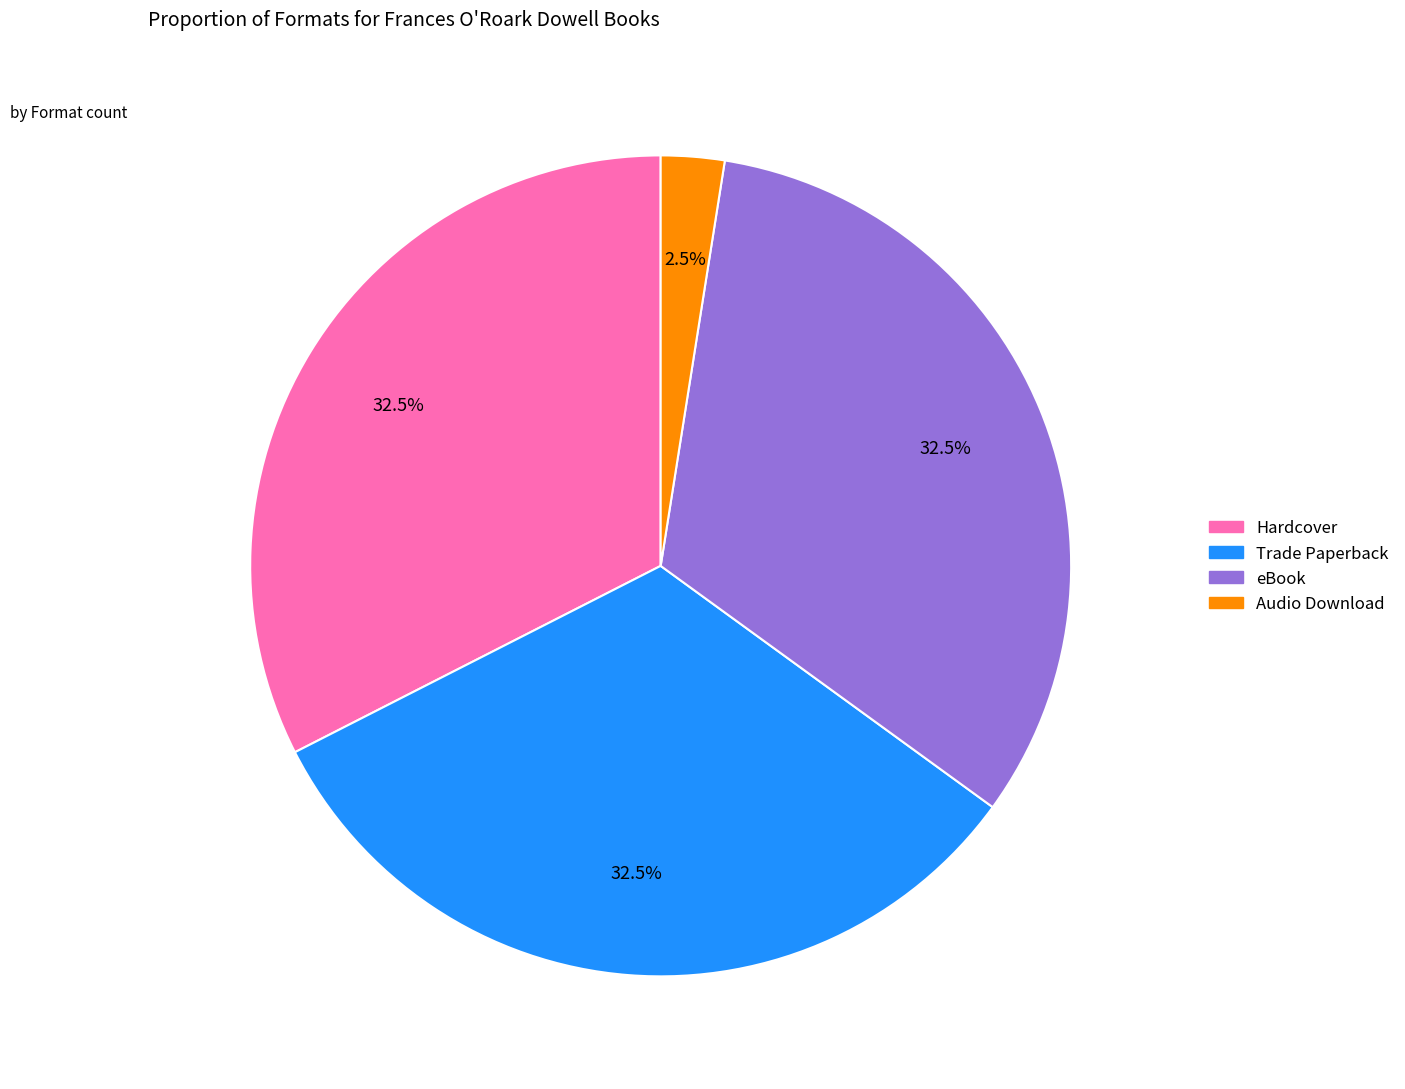

Which has a higher value, Audio Download or eBook?

eBook